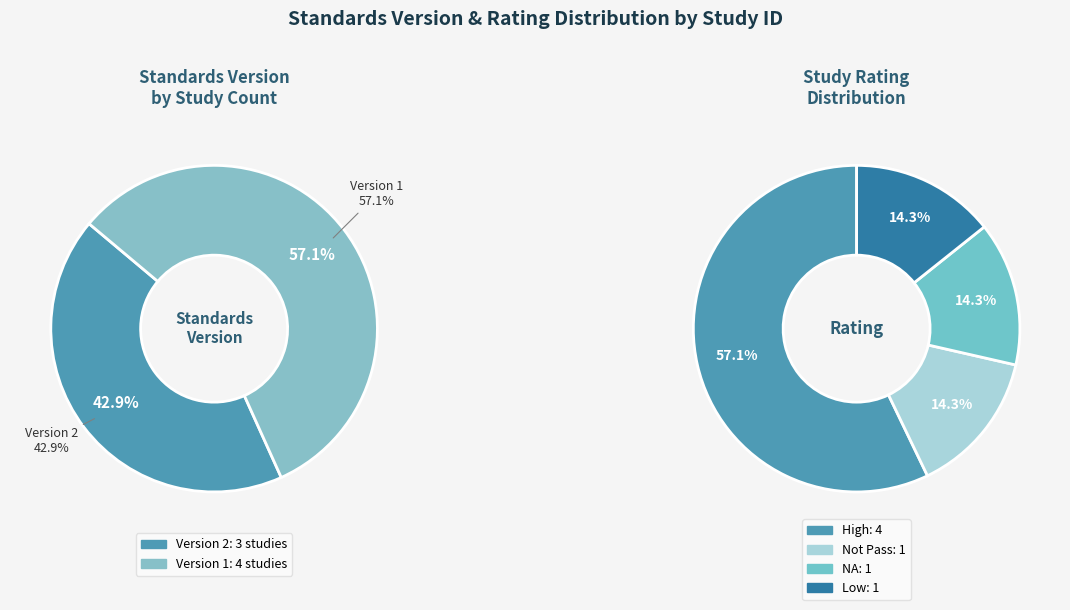

True or false: WWHV012626 accounts for 16% of the total.

False